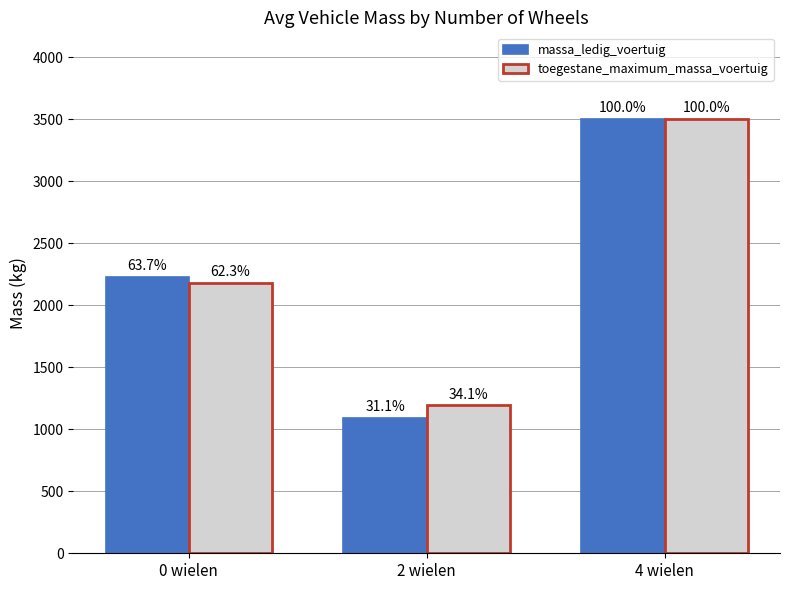

Which category has the highest value in the toegestane_maximum_massa_voertuig series?

4 wielen